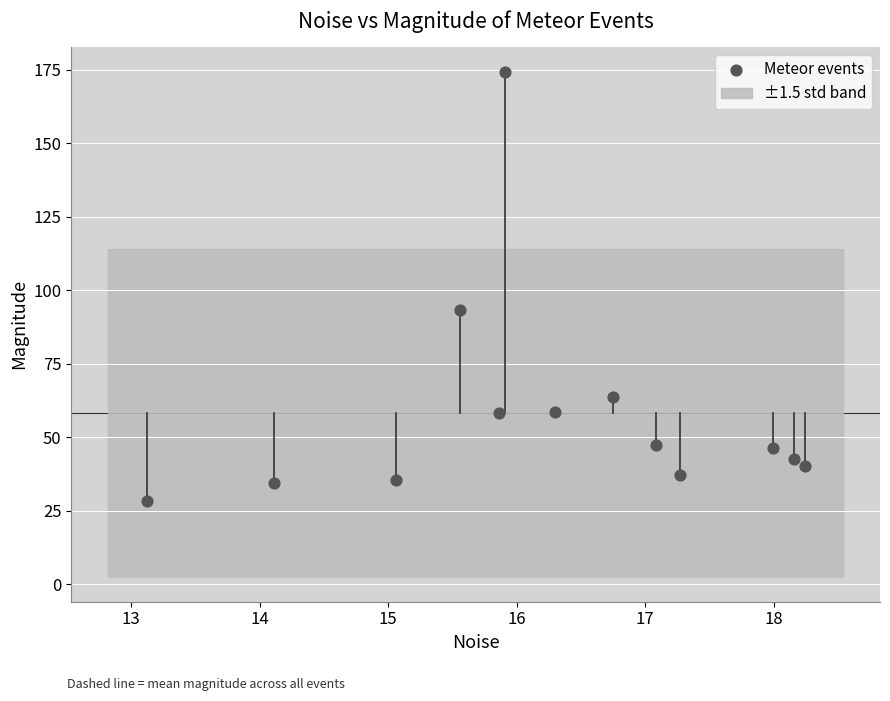

What is the range of Y values (max minus min)?

146.0